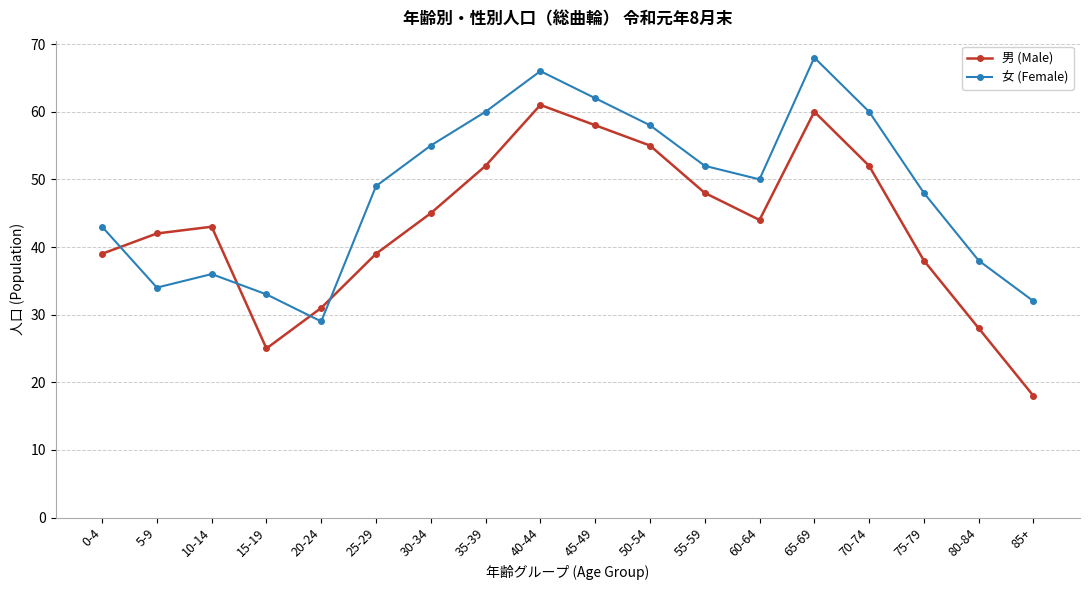

What are all the series names shown in the legend?

男 (Male), 女 (Female)